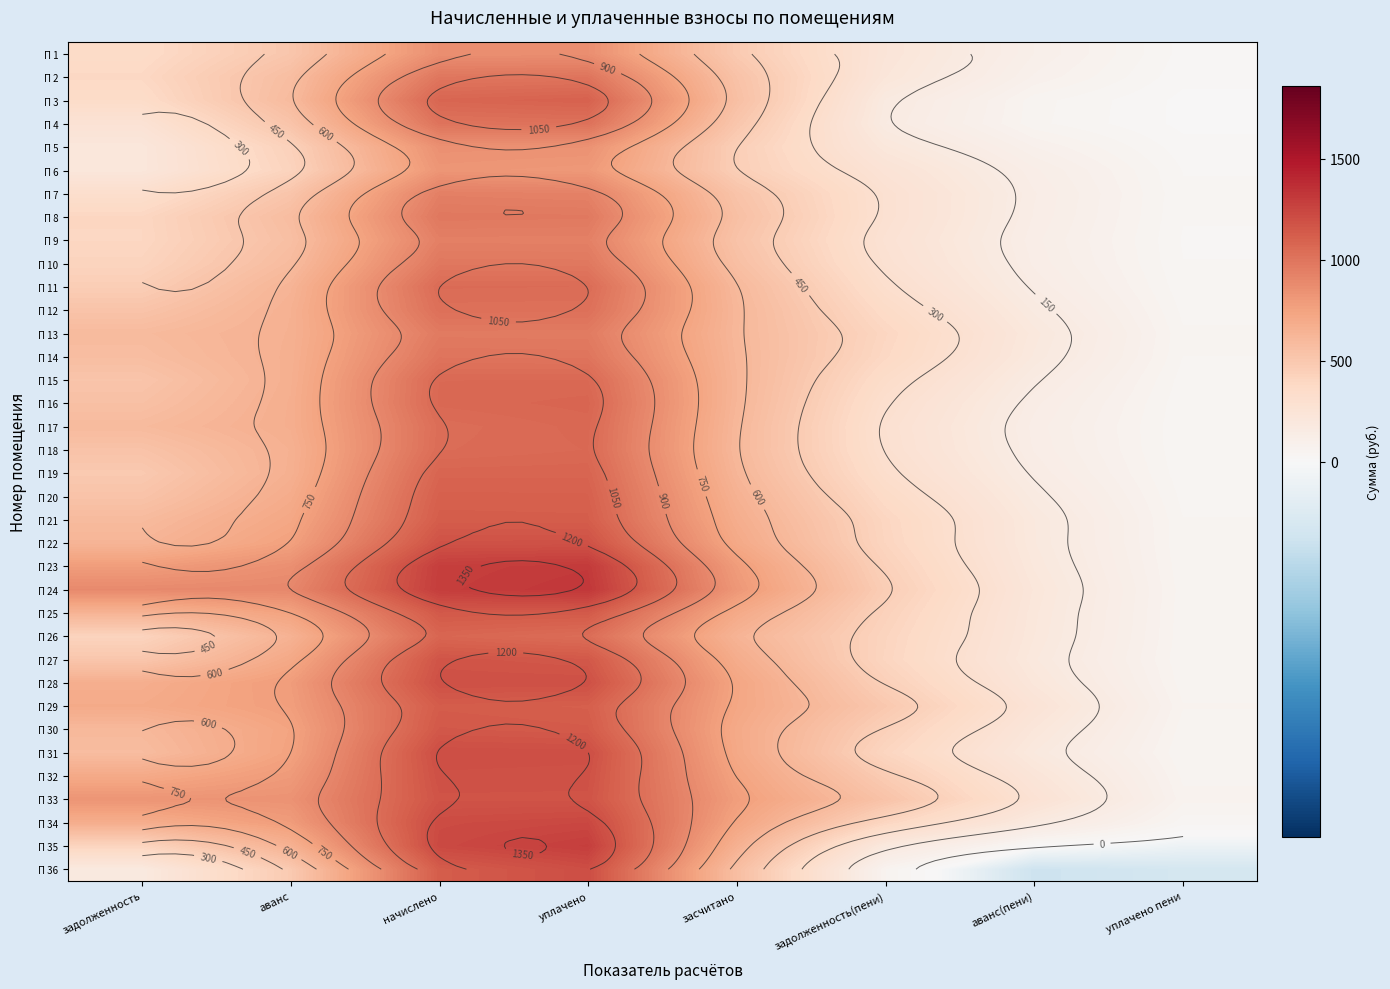

At which label does П 36 reach its peak?

уплачено